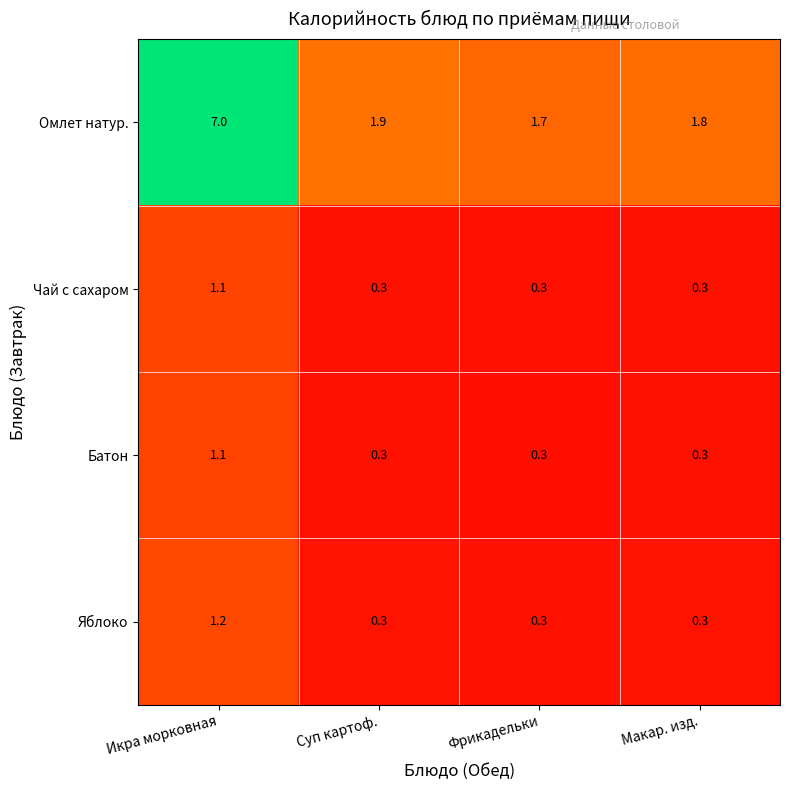

Reading left to right, list all the values displayed in this chart.

Омлет натур.: 7.0	1.9	1.7	1.8
Чай с сахаром: 1.1	0.3	0.3	0.3
Батон: 1.1	0.3	0.3	0.3
Яблоко: 1.2	0.3	0.3	0.3